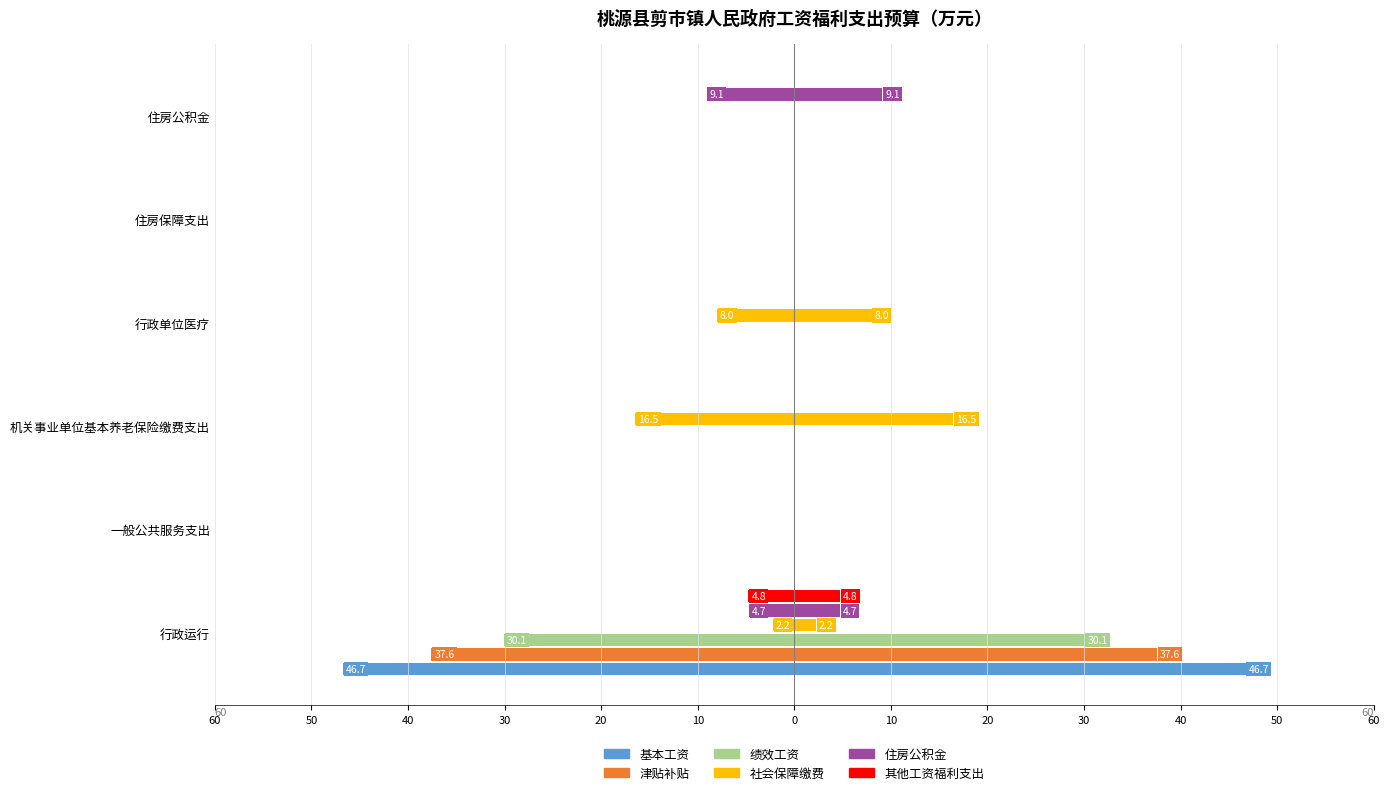

What is the minimum value for 基本工资?

-46.7